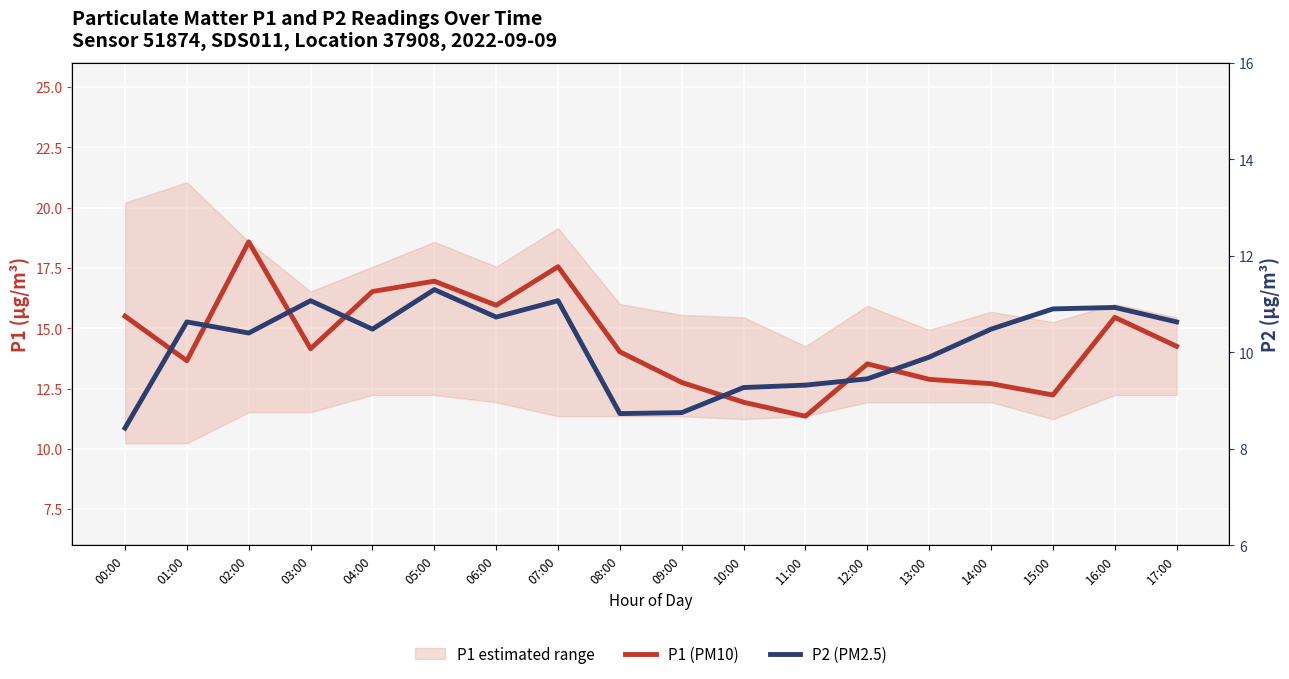

At which category does P1 (PM10) reach its first local valley?

01:00